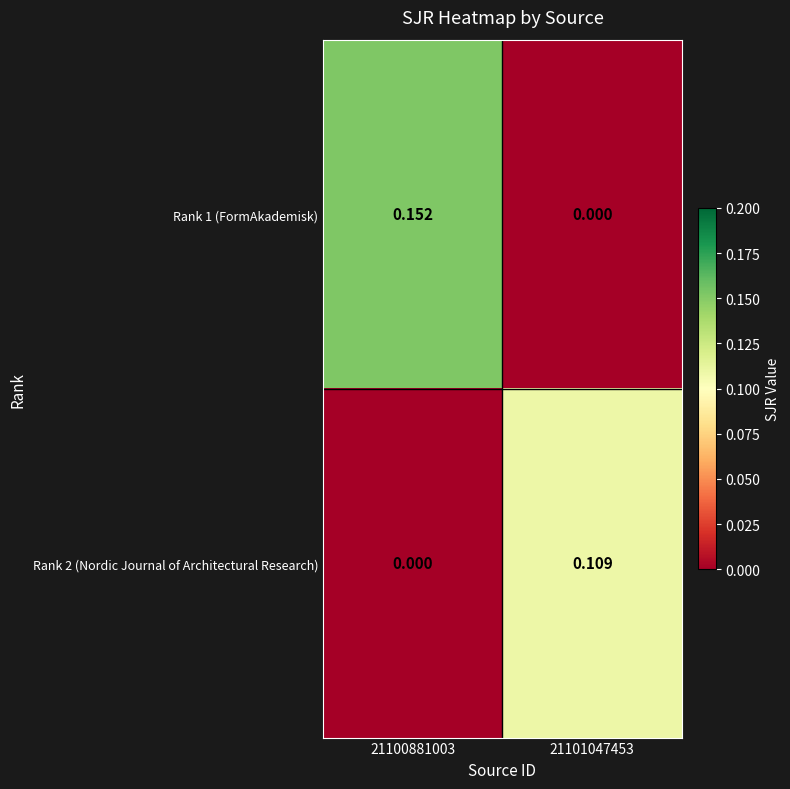

Is the value of Rank 2 (Nordic Journal of Architectural Research) at 21100881003 greater than the value of Rank 1 (FormAkademisk) at 21100881003?

No